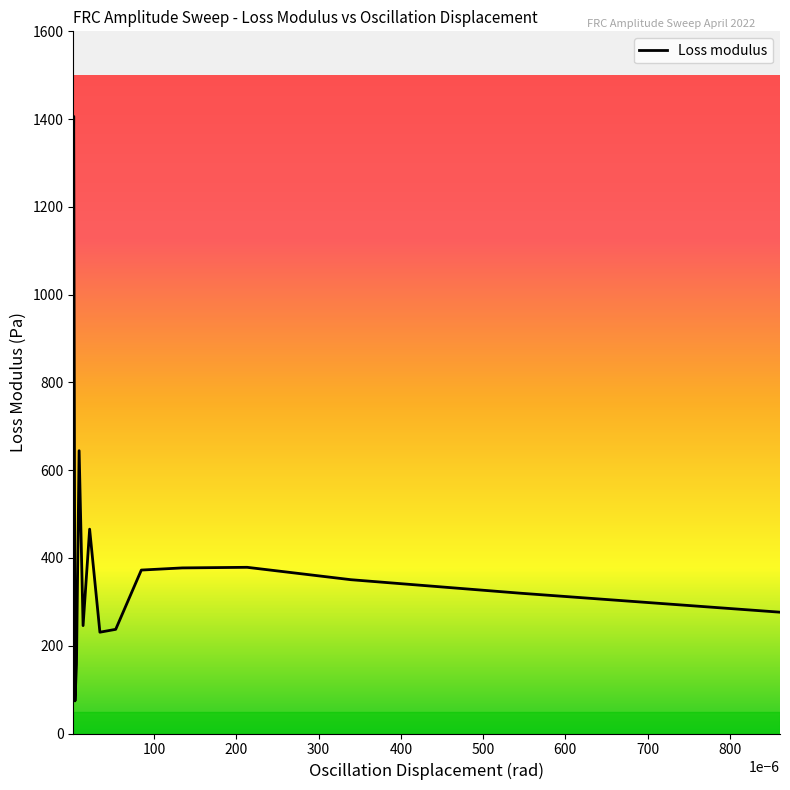

What is the greatest value displayed?

1406.2